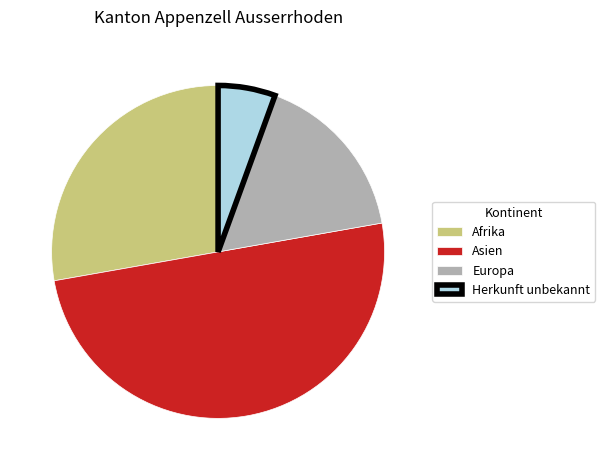

Is it true that Europa is 6% of the pie?

False